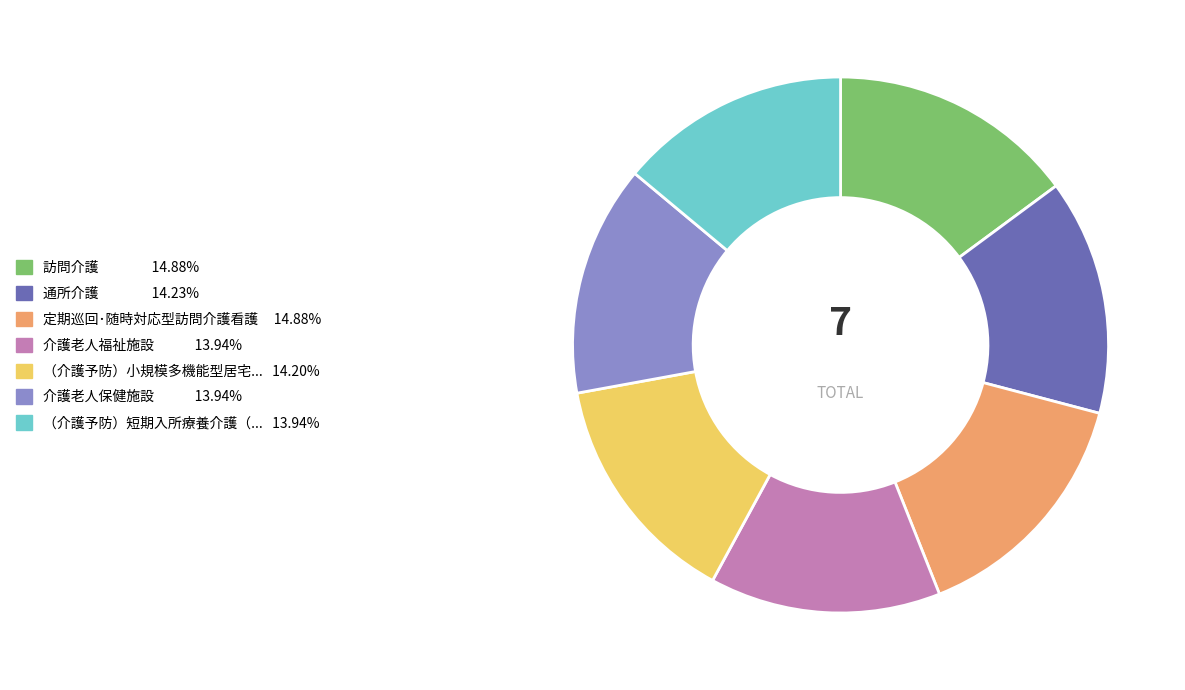

Is there a majority slice in this chart?

No